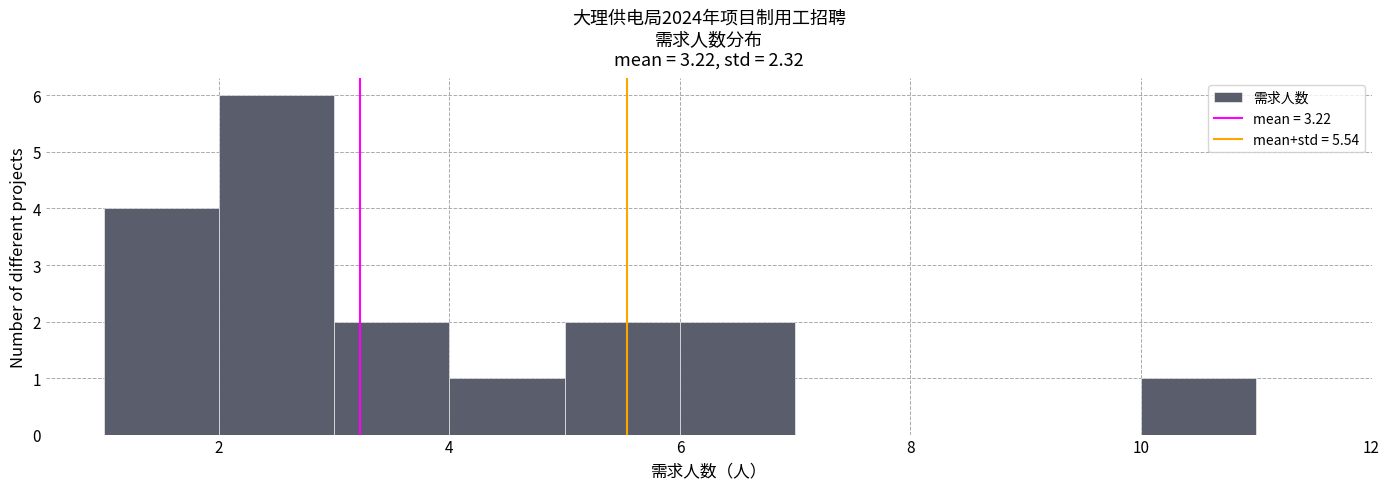

How tall is the bar that spans 3 to 4 on the x-axis? The values are not printed on the chart, so give them approximately, as read against the axis.

2